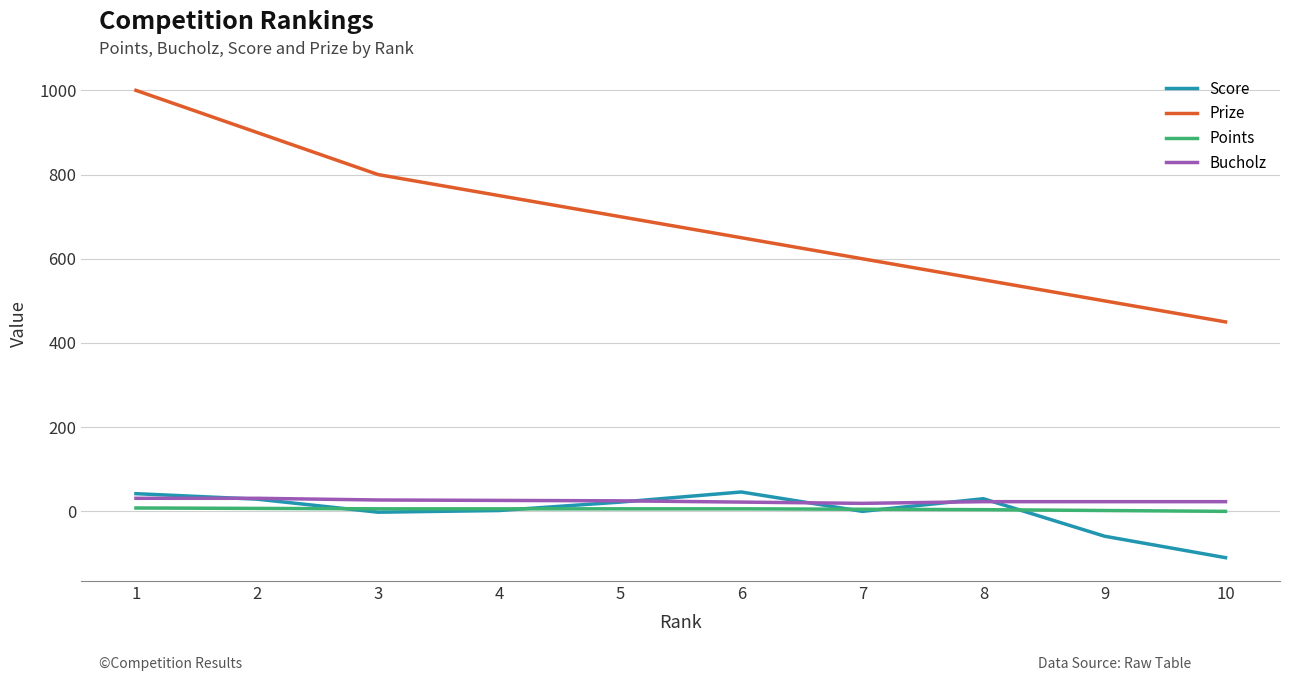

True or false: Score has more than 0 points higher than both neighbors.

True